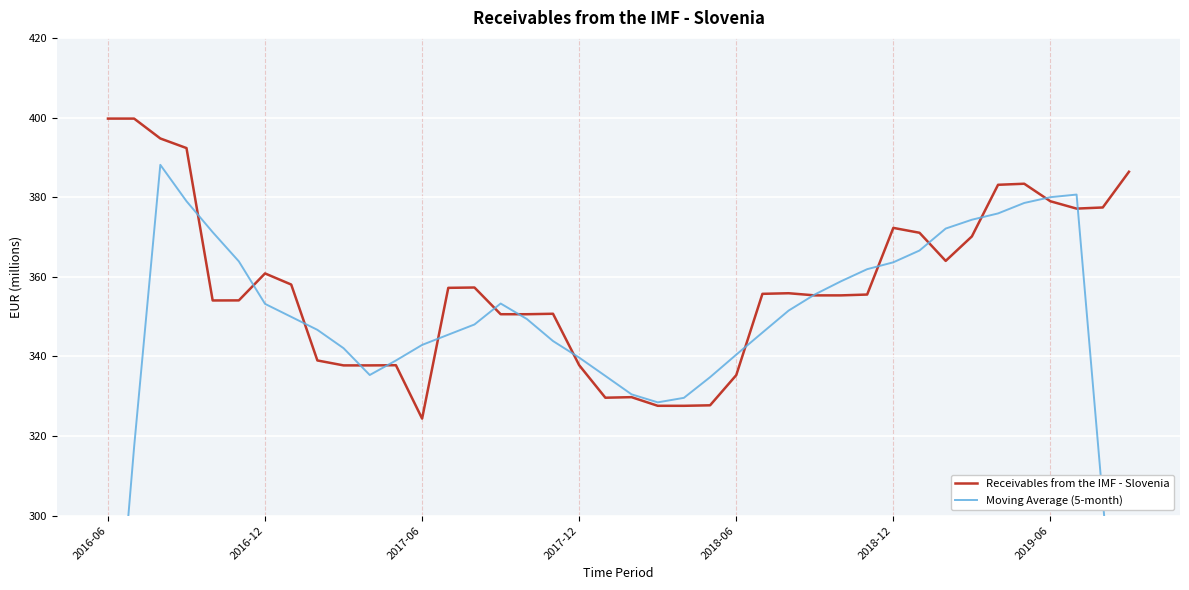

How many data points in Receivables from the IMF - Slovenia are above 355?

23